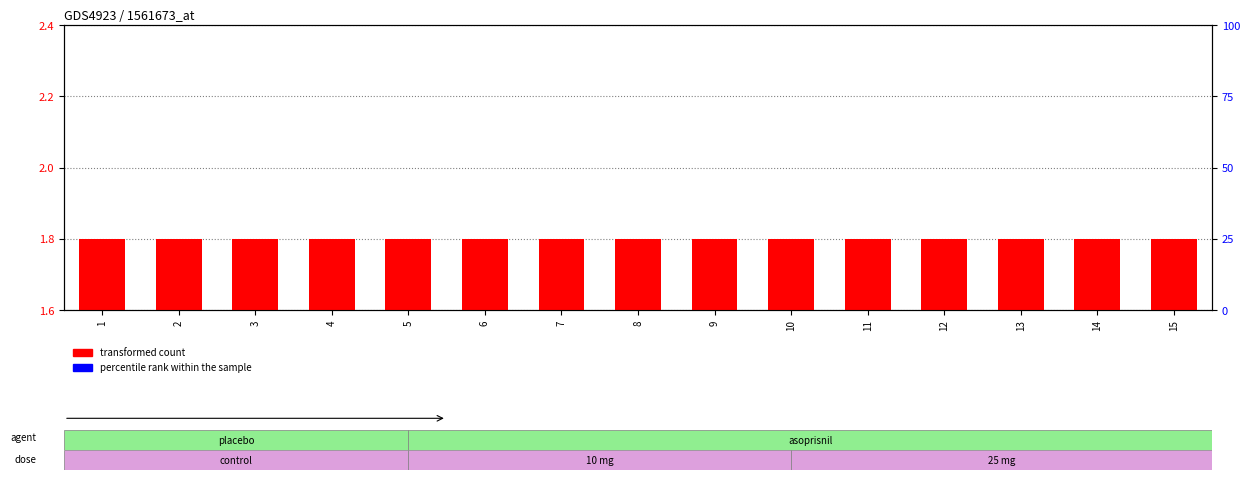

How many distinct data groups are displayed?

2